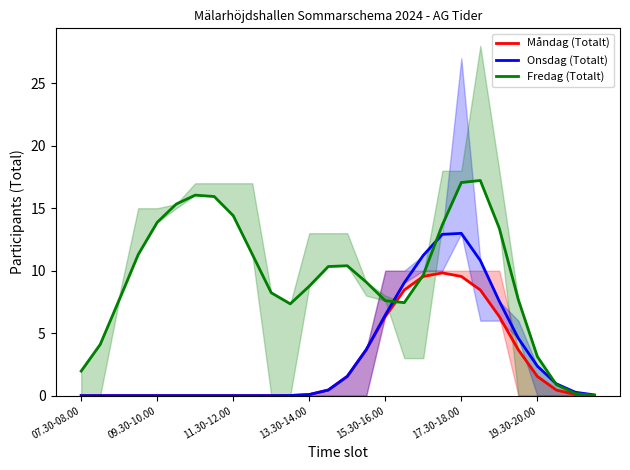

Rank the series by their maximum value, from lowest to highest.

Måndag (Totalt), Onsdag (Totalt), Fredag (Totalt)